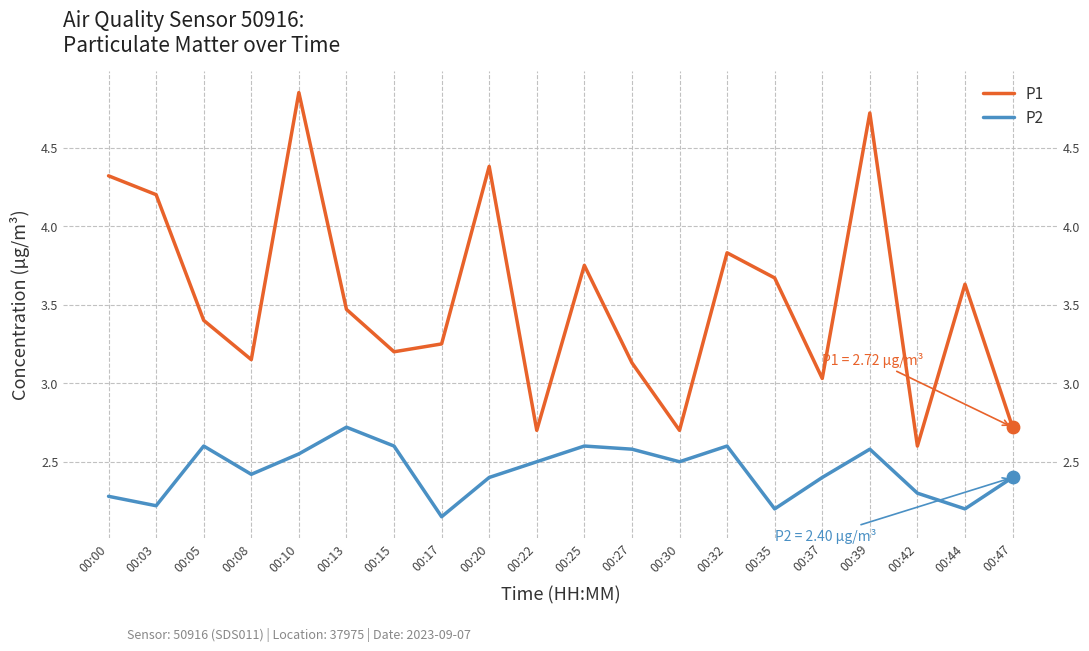

At how many categories does at least one series exceed 2?

20